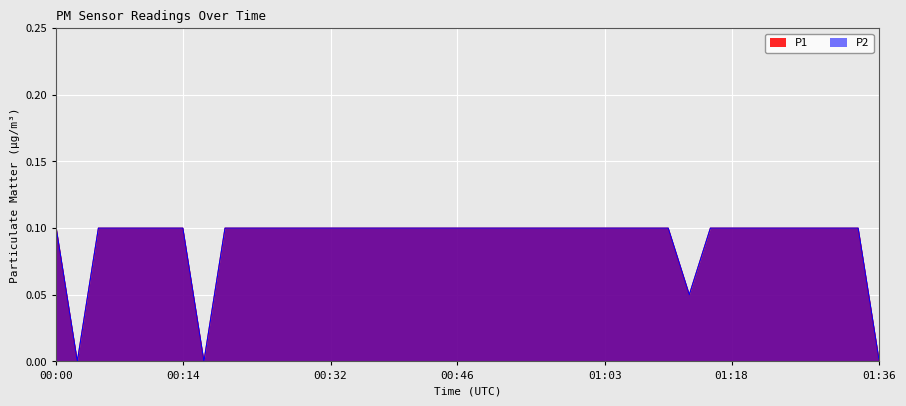

Does the chart display data point markers on the line(s)?

No